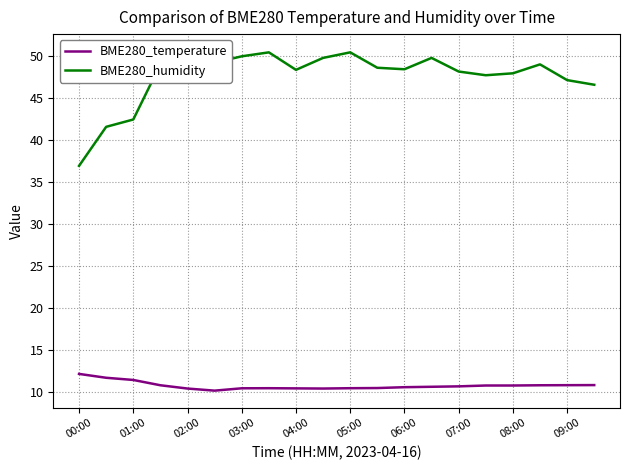

At how many categories does at least one series exceed 23?

20